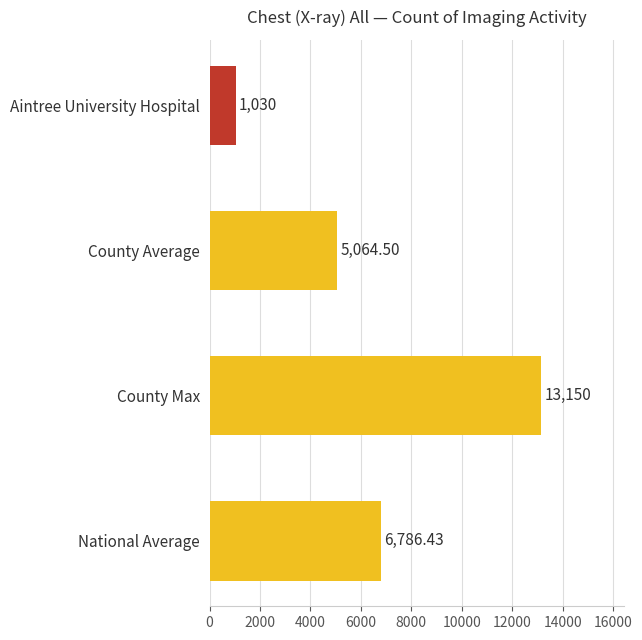

Which category has the lowest value across all series?

Aintree University Hospital